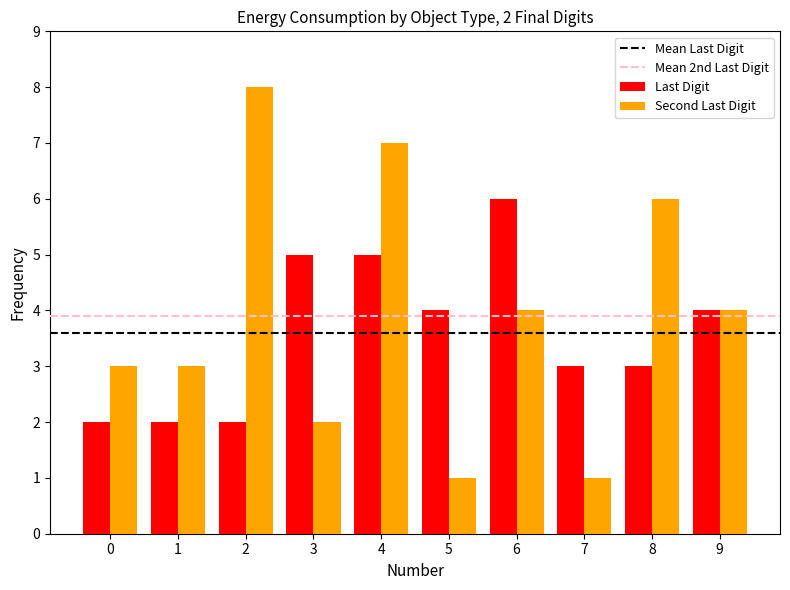

Reading right to left, what are all the values shown in this chart?

Last Digit: 4	3	3	6	4	5	5	2	2	2
Second Last Digit: 4	6	1	4	1	7	2	8	3	3